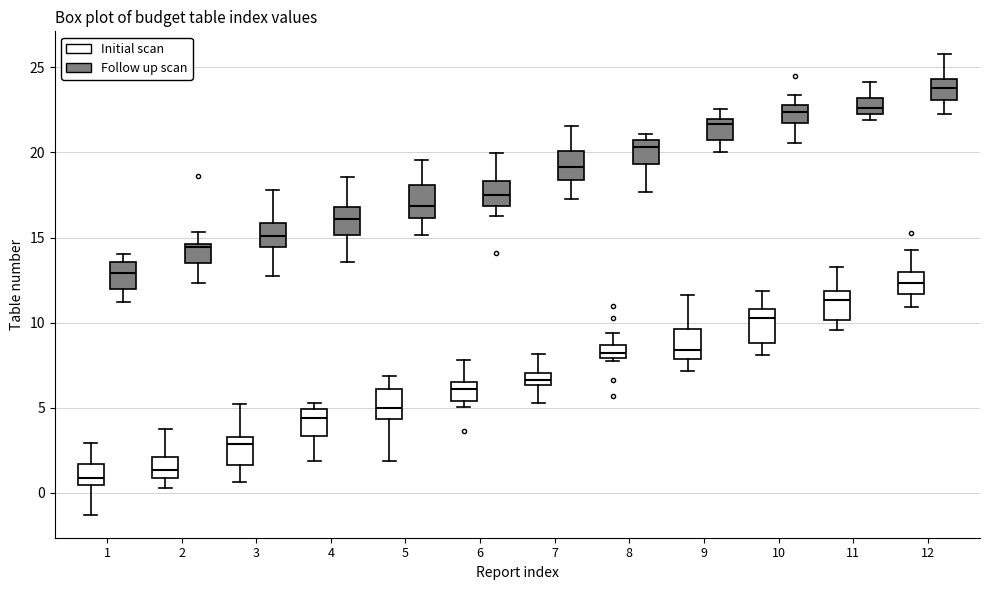

Where does the lower whisker of the box for 8 (Follow up scan) end on the y-axis? The values are not printed on the chart, so give them approximately, as read against the axis.

17.5